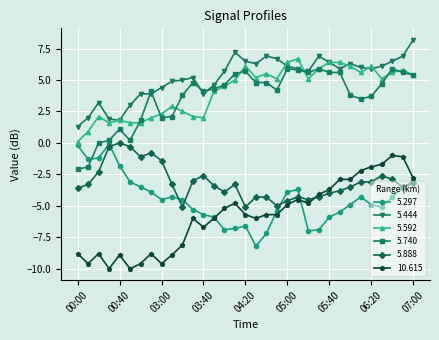

Which series has the largest total across all categories?

5.444